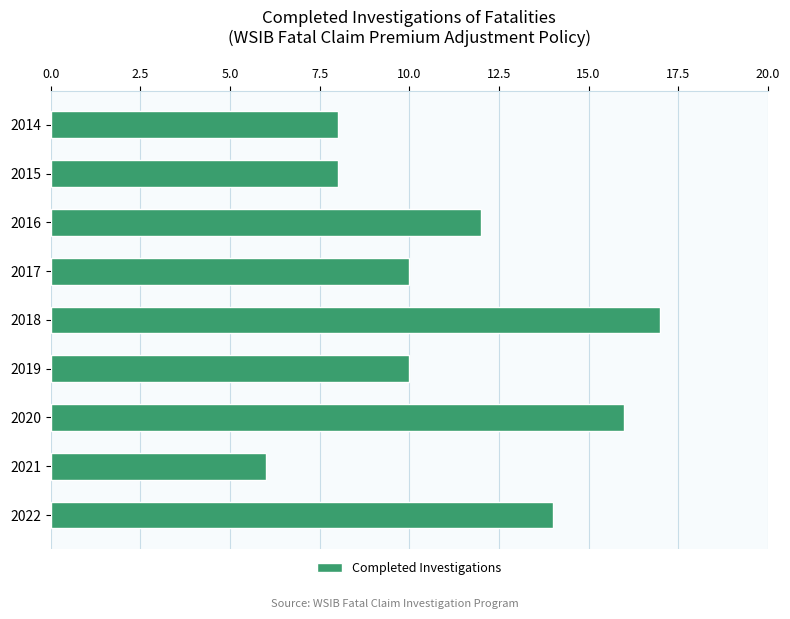

Between 2015 and 2019, which is larger?

2019